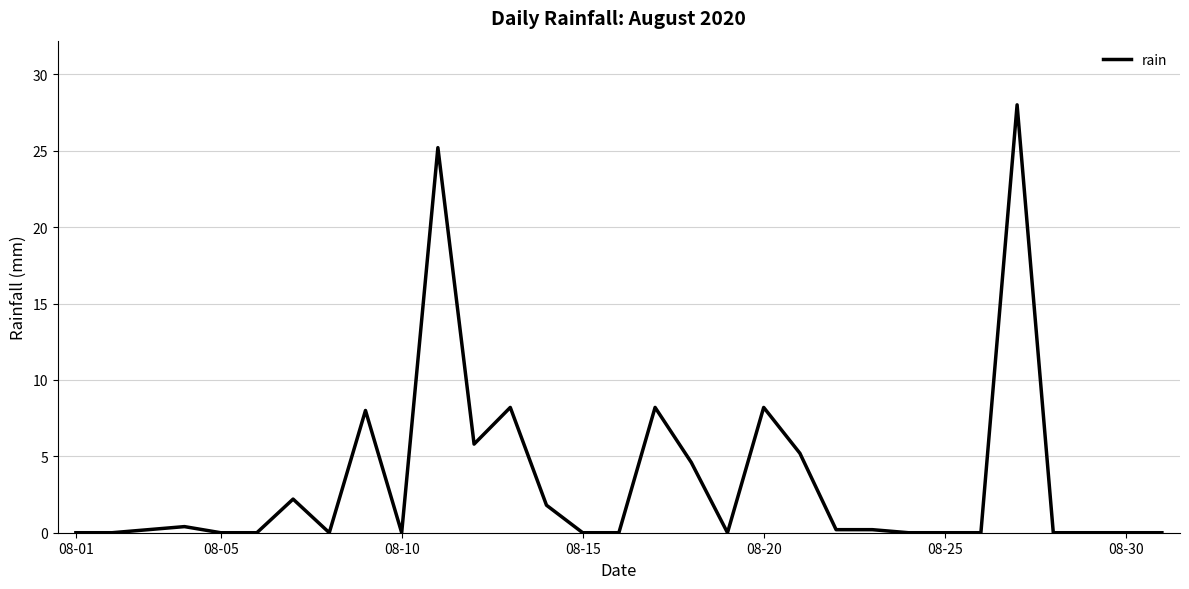

What is the maximum value shown in the chart?

28.0